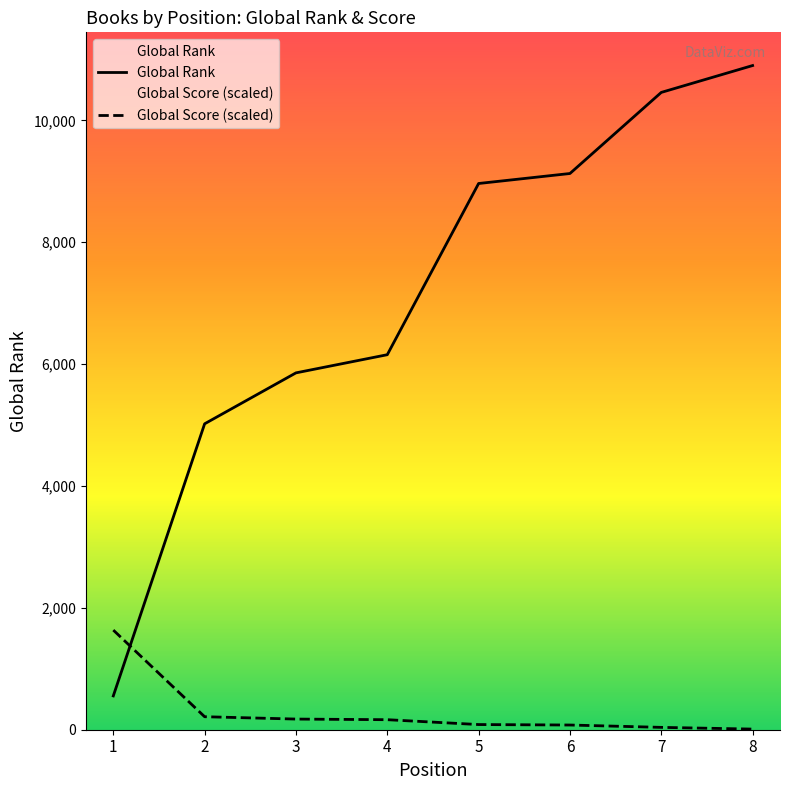

True or false: Global Rank has a value of 6075.9 at 6.

False